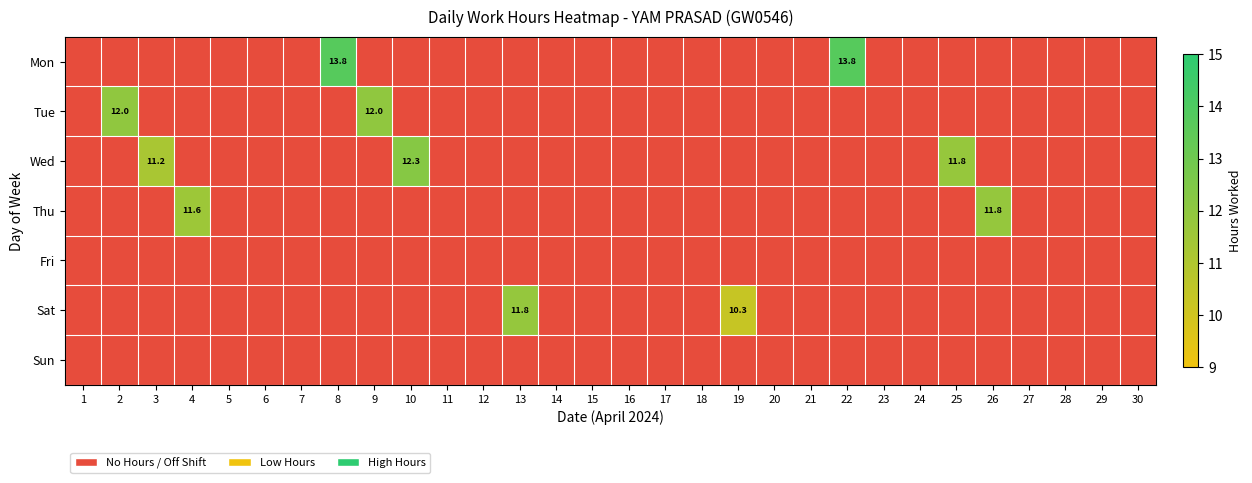

What is the greatest value displayed?

13.8